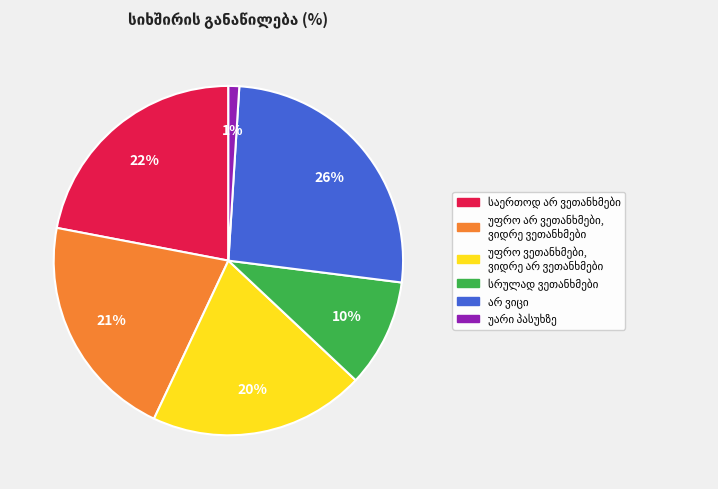

Is there any slice that represents more than half of the pie?

No